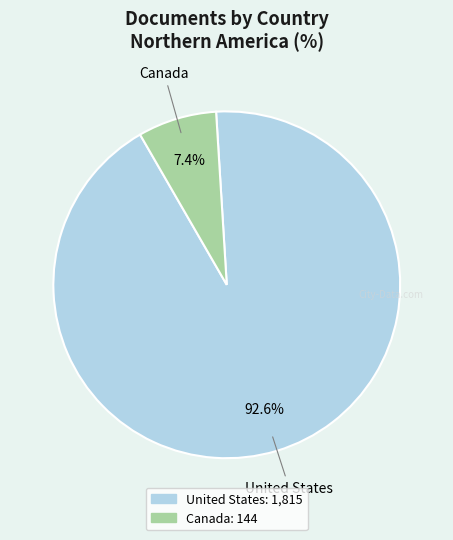

Which slice is the largest?

United States